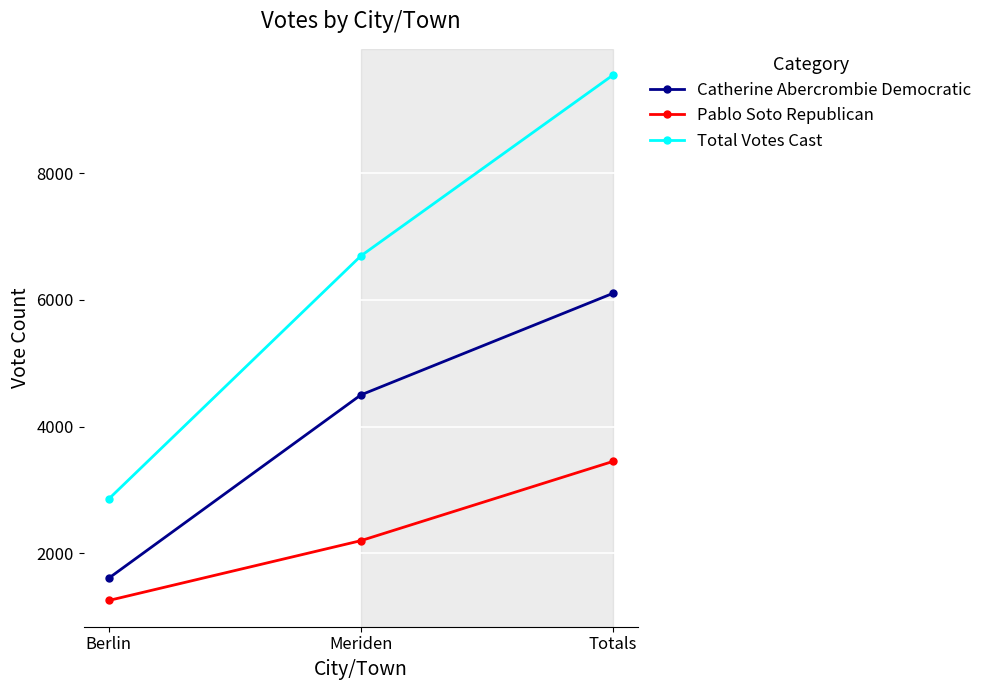

What is the difference between the maximum and minimum values in the Pablo Soto Republican series?

2197